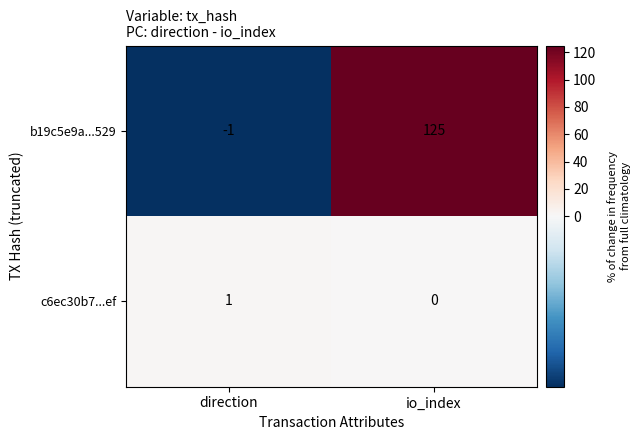

Reading left to right, extract all data points from this chart.

b19c5e9a...529: -1	125
c6ec30b7...ef: 1	0